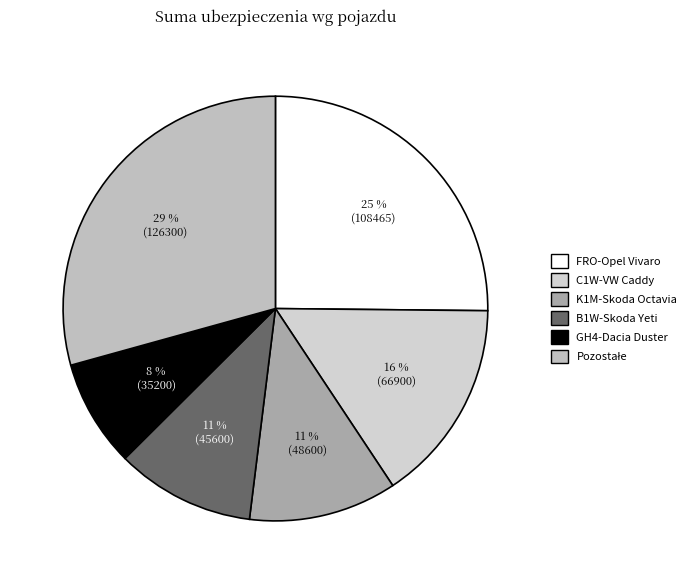

How many slices are in this pie chart?

6